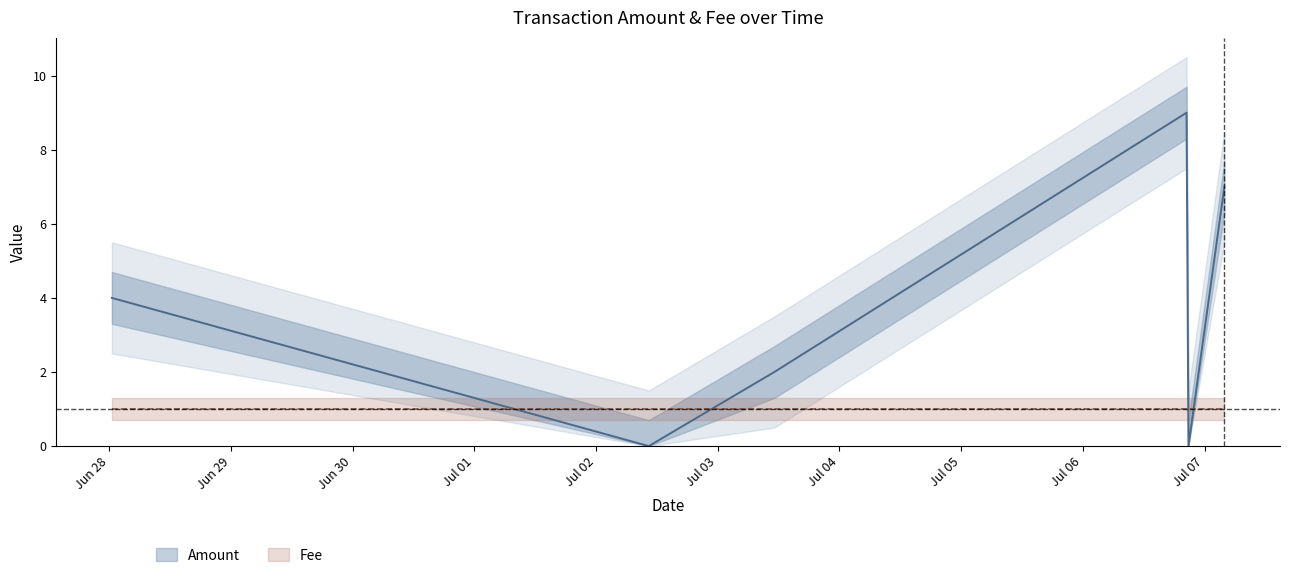

What is the change in value from 2017-07-06 20:26:55 to 2017-07-06 20:49:24?

-9